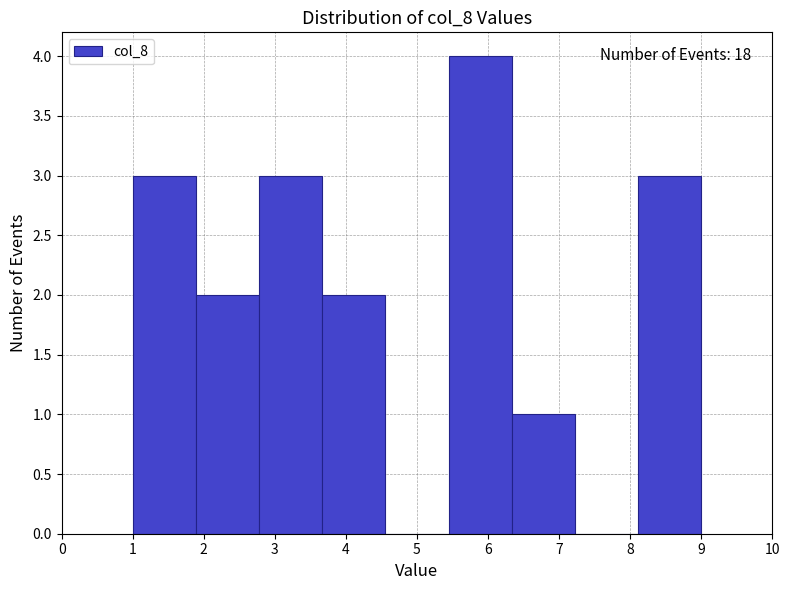

Over which range of the x-axis is the bar tallest?

5.4 to 6.3